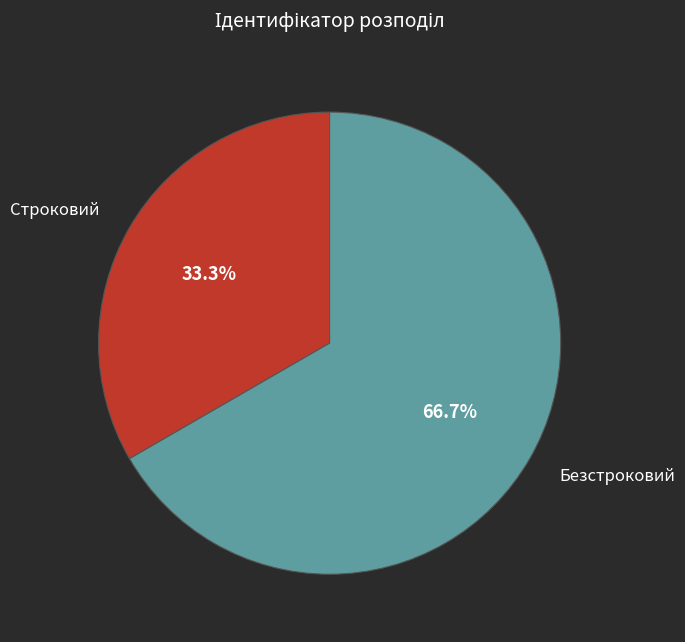

Is there any slice that represents more than half of the pie?

Yes